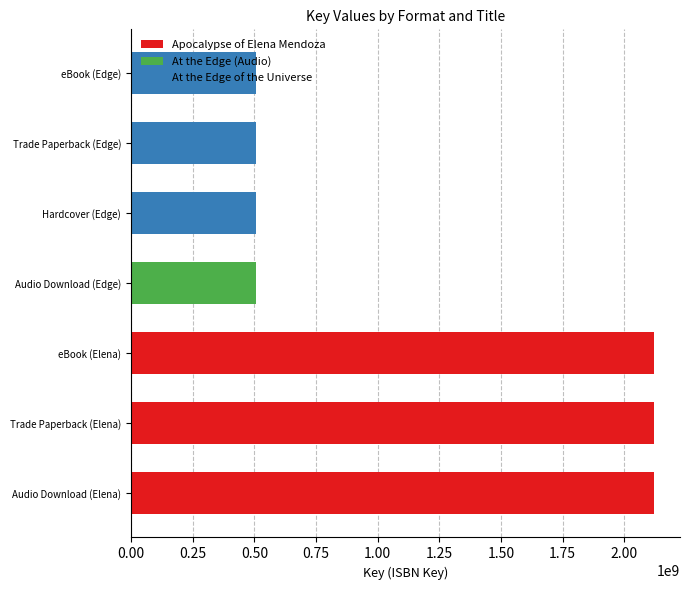

What is the label of the 5th bar from the left?

Hardcover (Edge)